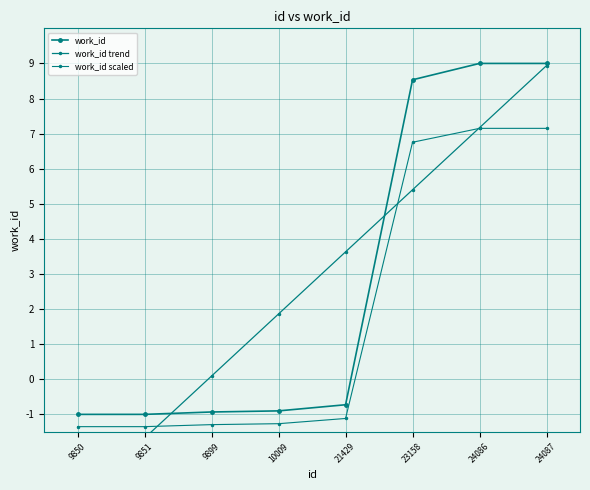

True or false: work_id scaled and work_id cross at least once.

False